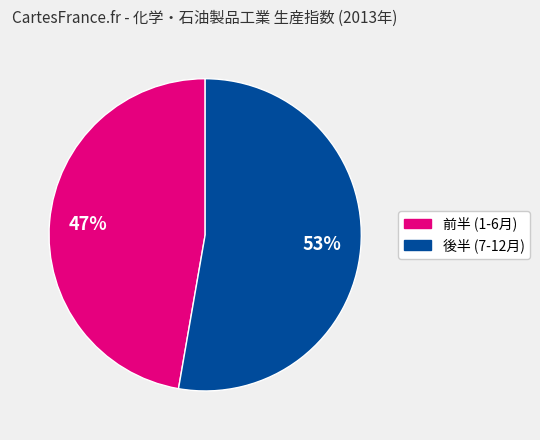

To the nearest percent, what is the average slice percentage?

50%